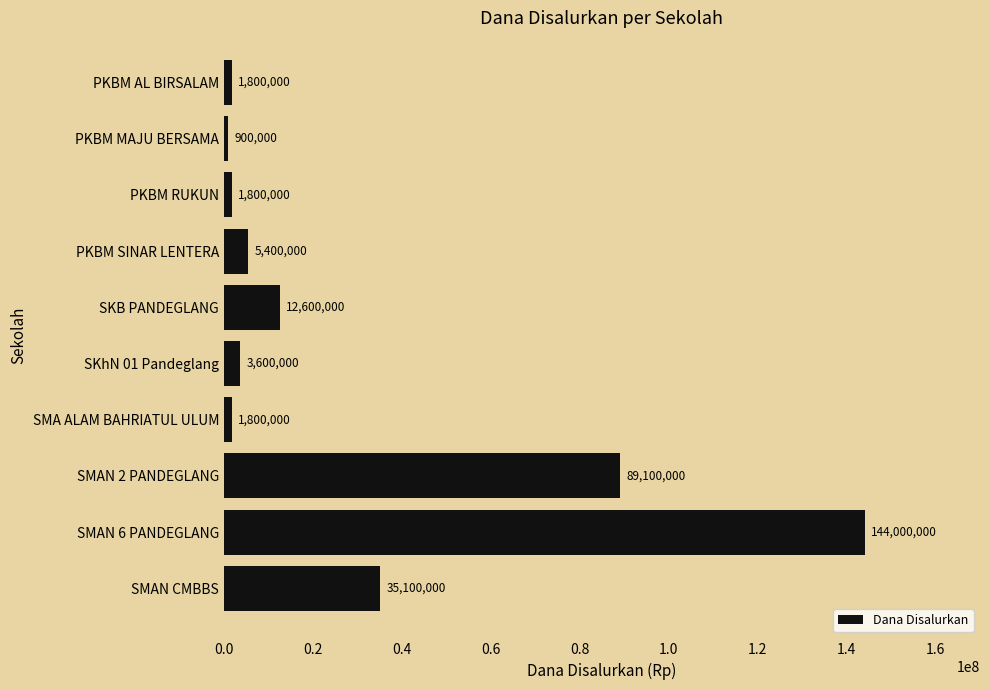

What is the change in value from PKBM MAJU BERSAMA to PKBM RUKUN?

+900000